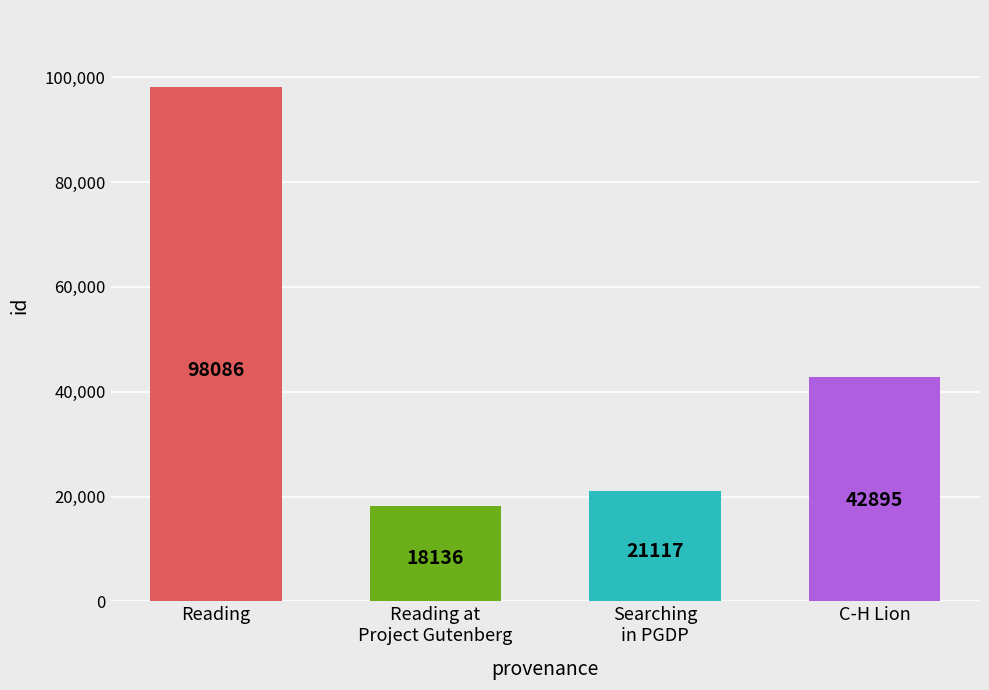

The value at C-H Lion is 70430. True or false?

False